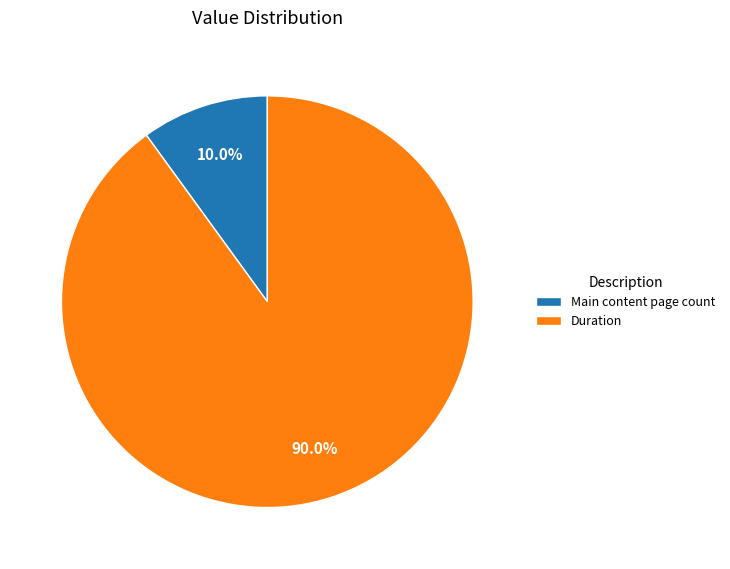

Combined, do Main content page count and Duration account for over 50%?

Yes